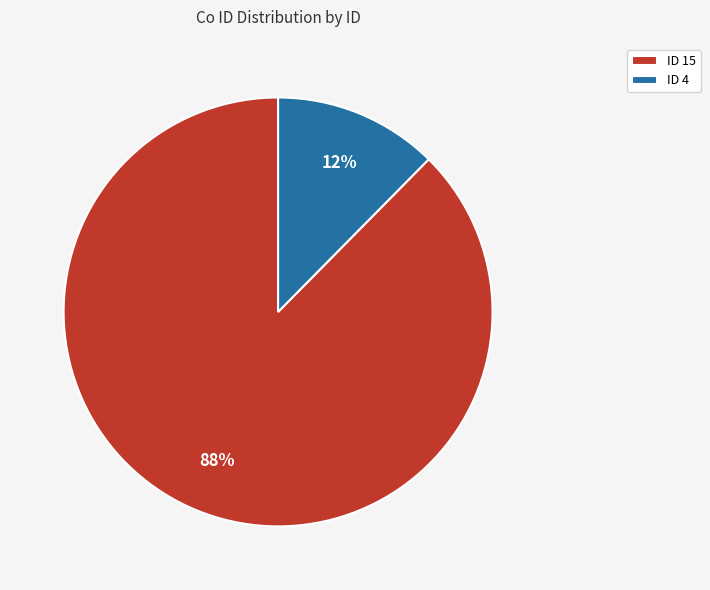

Is it true that ID 15 is 88% of the pie?

True